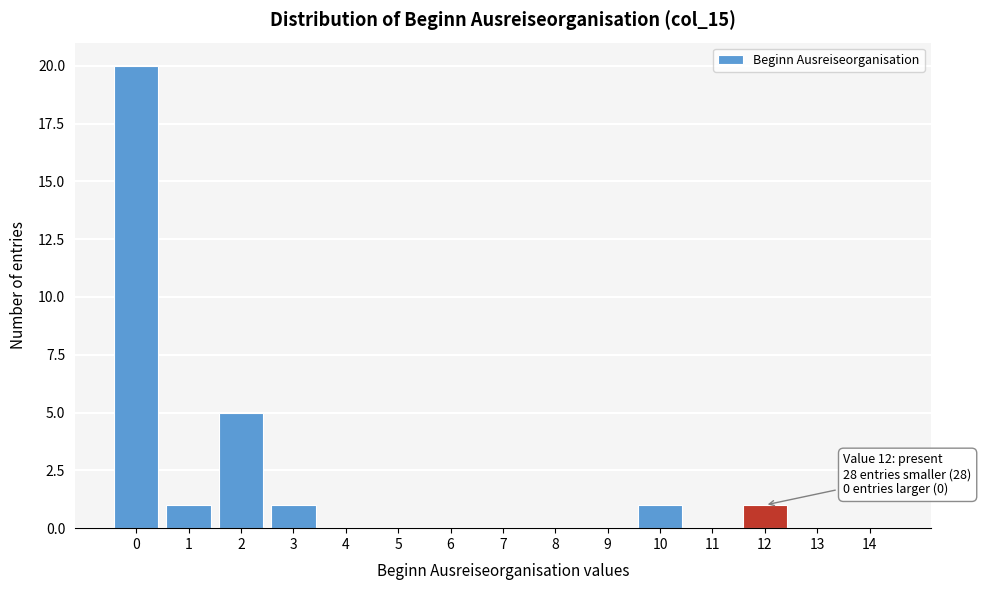

Reading left to right, extract all data points from this chart.

0=20	1=1	2=5	3=1	4=0	5=0	6=0	7=0	8=0	9=0	10=1	11=0	12=1	13=0	14=0